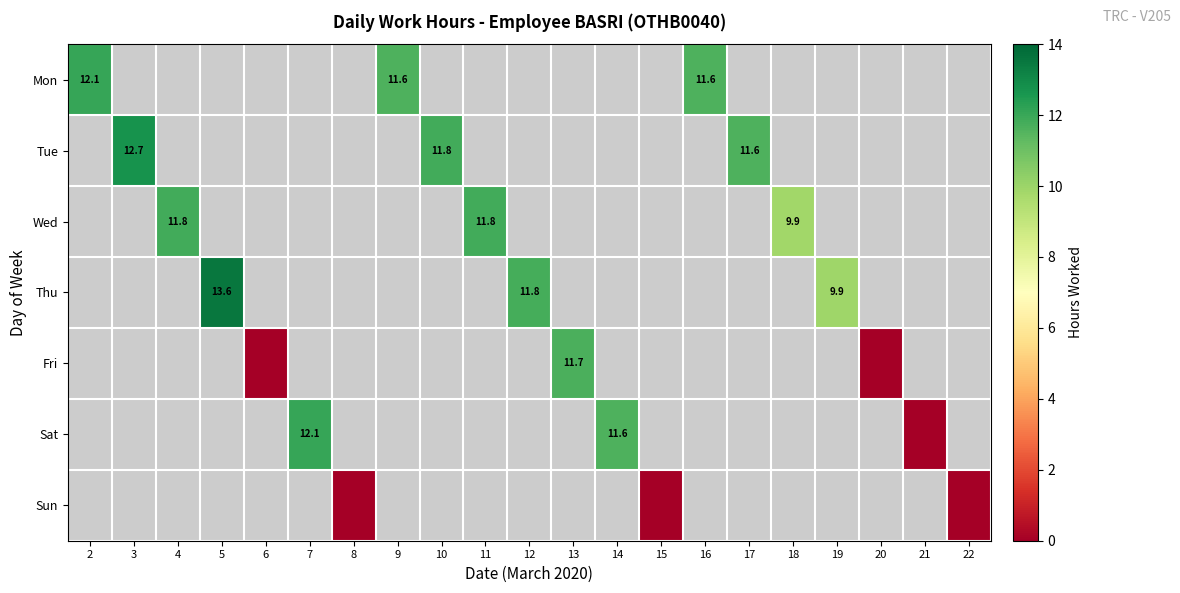

List the series in order of their overall mean, highest first.

Mon, Tue, Wed, Thu, Fri, Sat, Sun